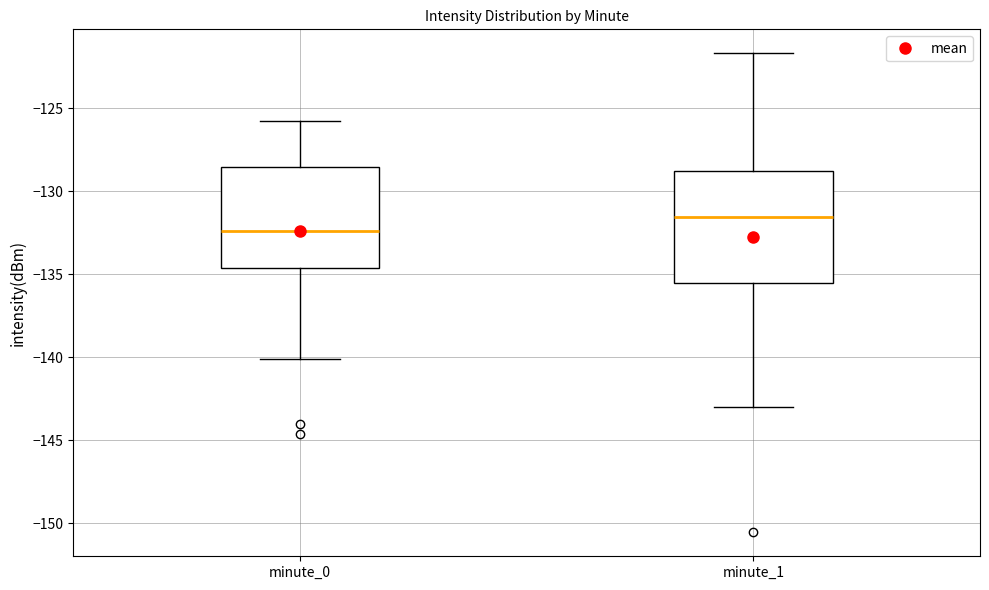

Reading left to right, read every box against the y-axis: the position of its median line, the range the box covers, and the ends of its whiskers. The values are not printed on the chart, so give them approximately, as read against the axis.

minute_0: median -132.5, box -134.5 to -128.5, whiskers -140.0 to -126.0
minute_1: median -131.5, box -135.5 to -129.0, whiskers -143.0 to -121.5